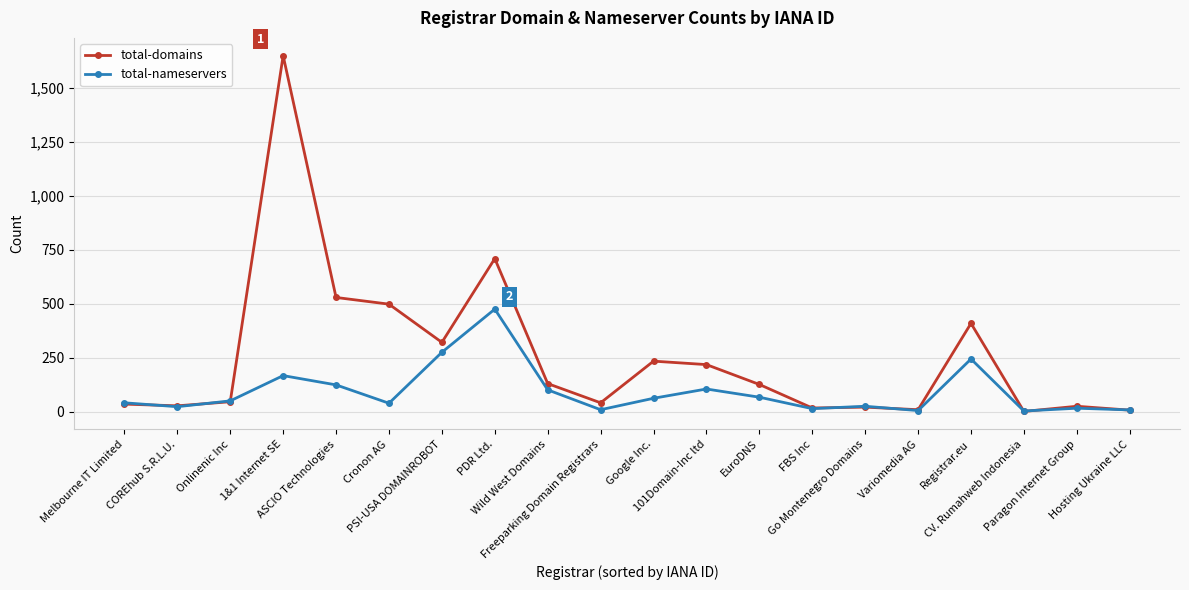

Which series has the widest spread of values?

total-domains